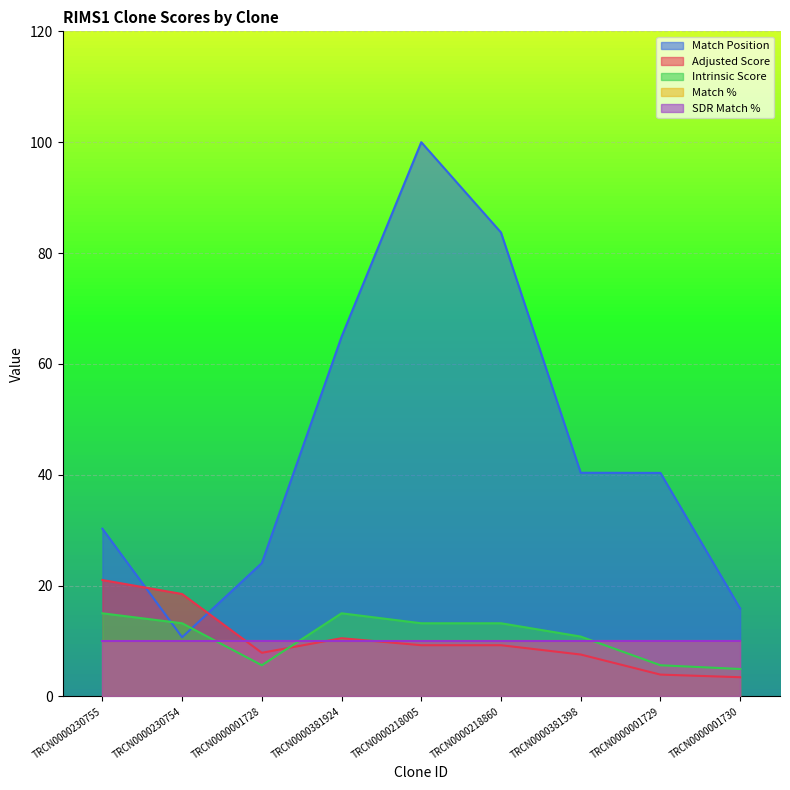

At which label does Intrinsic Score first exceed 13?

TRCN0000230755